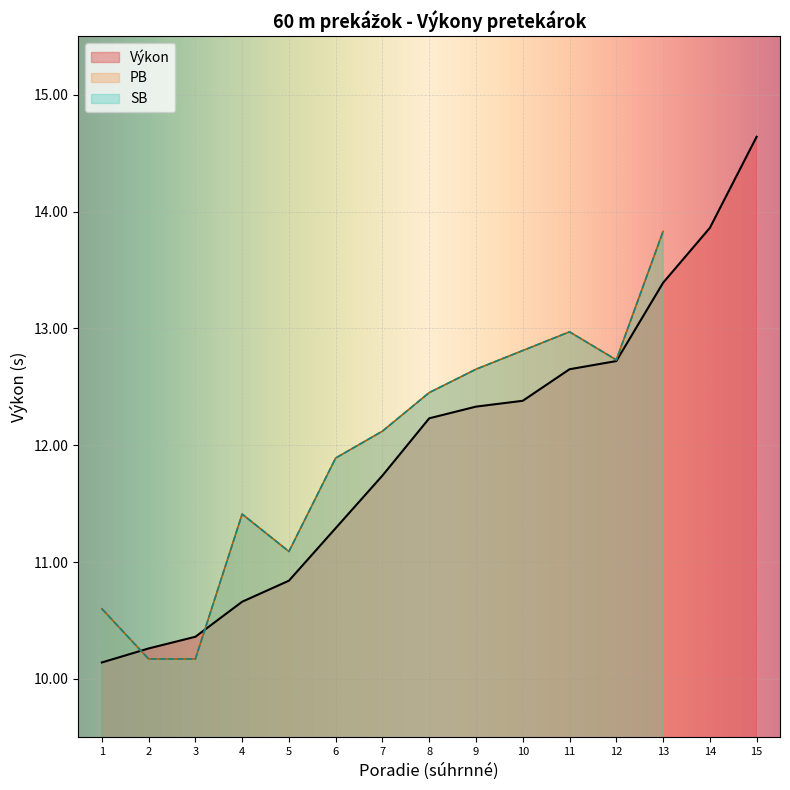

What is the minimum value for Výkon?

10.1